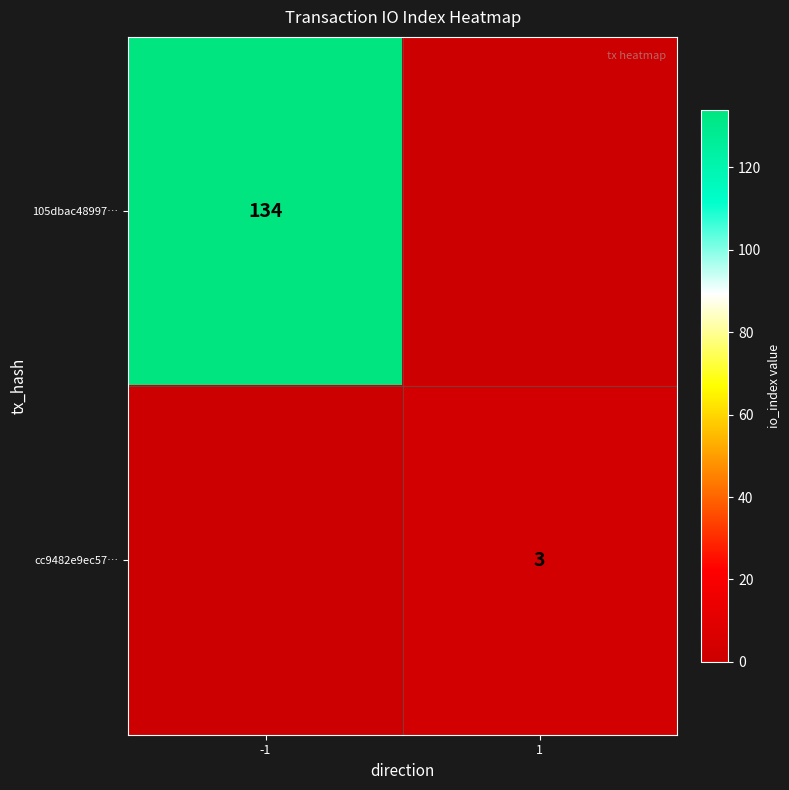

True or false: cc9482e9ec57… has a value of 3 at 1.

True